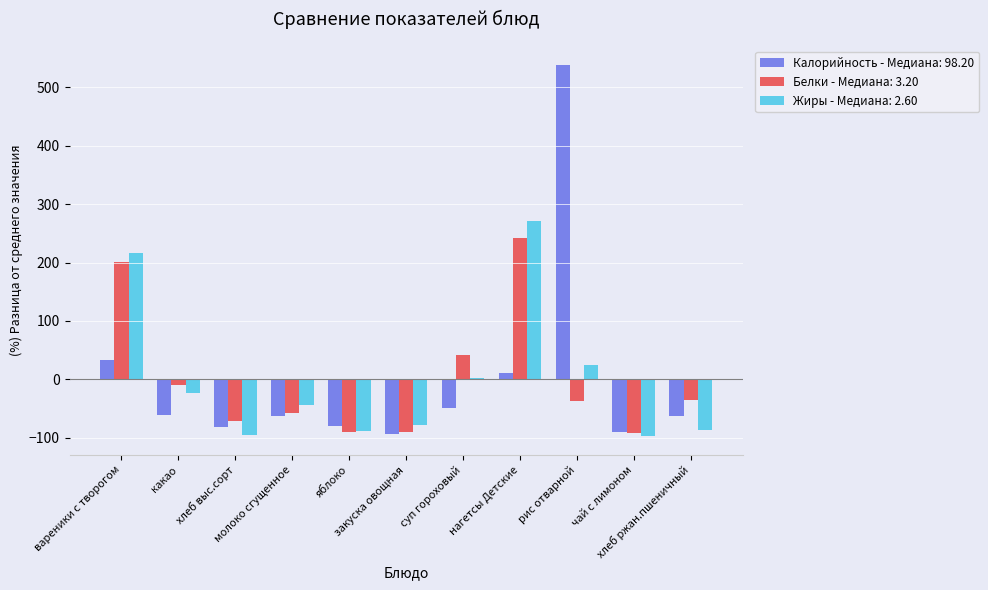

At how many categories does at least one series exceed 484?

1